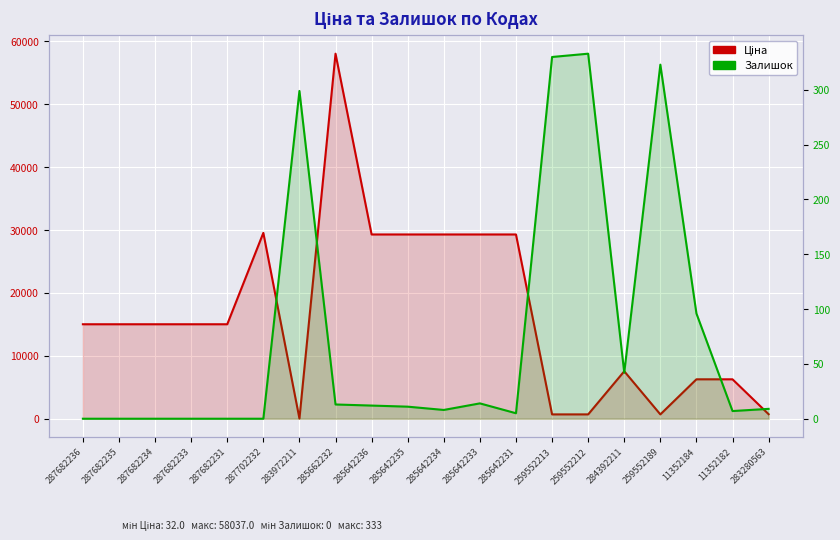

What is the label of the 17th point from the right?

287682233